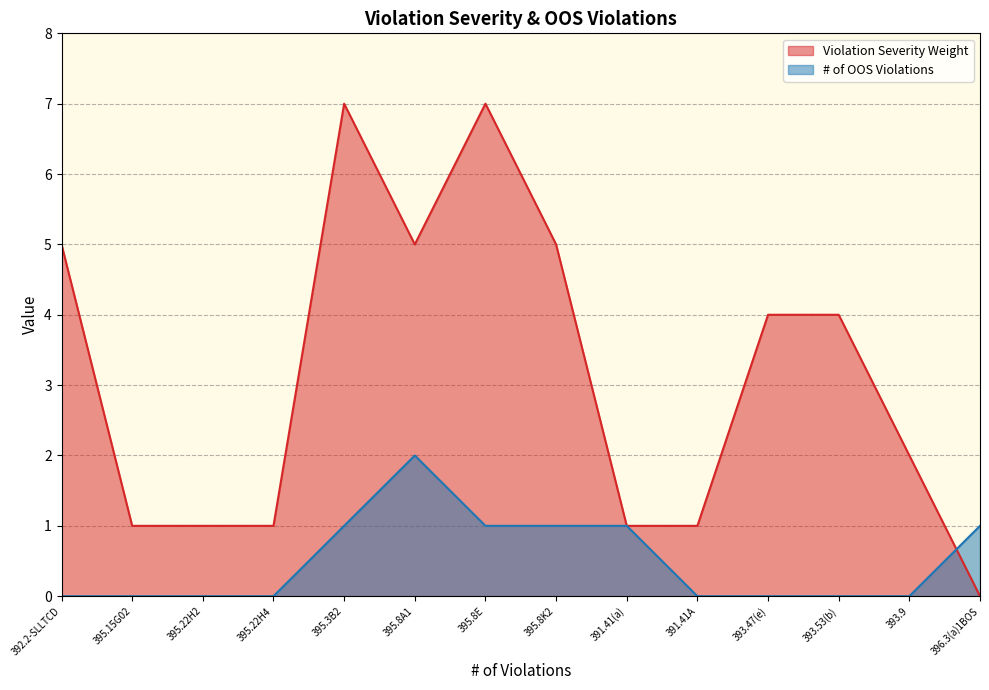

Rank the series at 395.8E from highest to lowest value.

Violation Severity Weight, # of OOS Violations